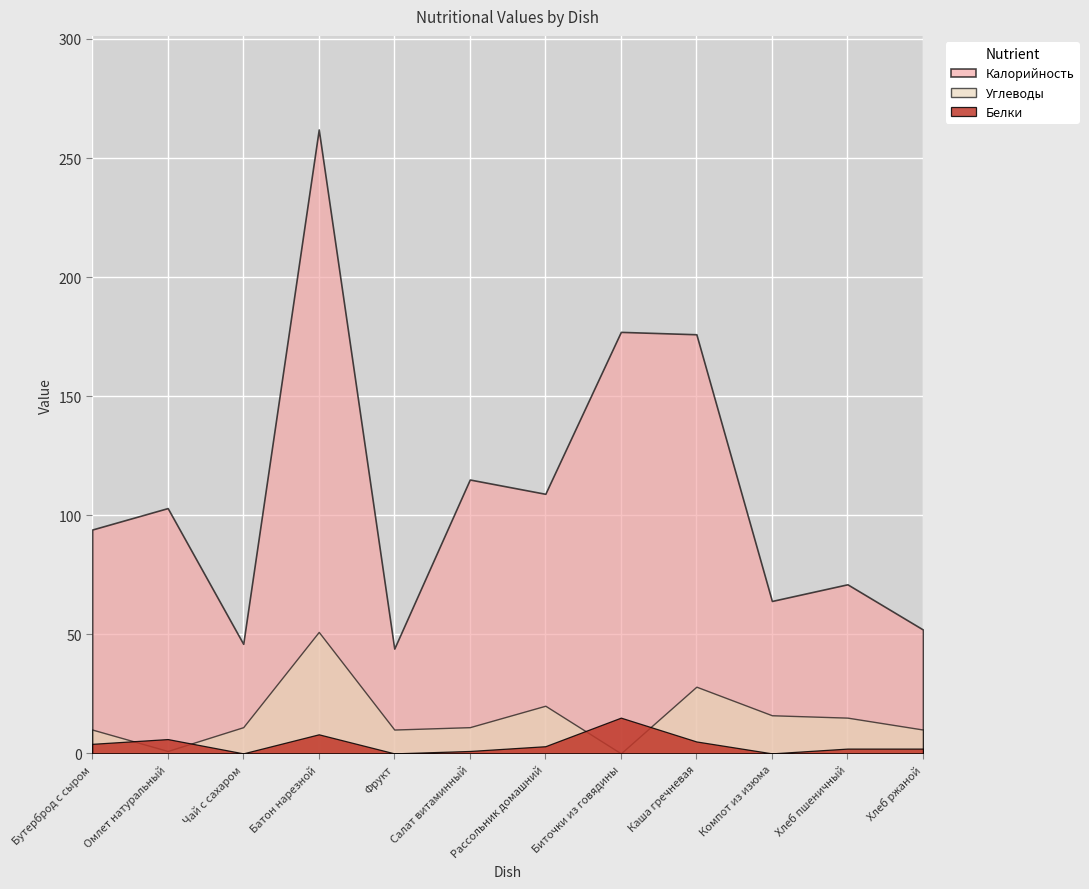

True or false: Белки and Калорийность cross at least once.

False